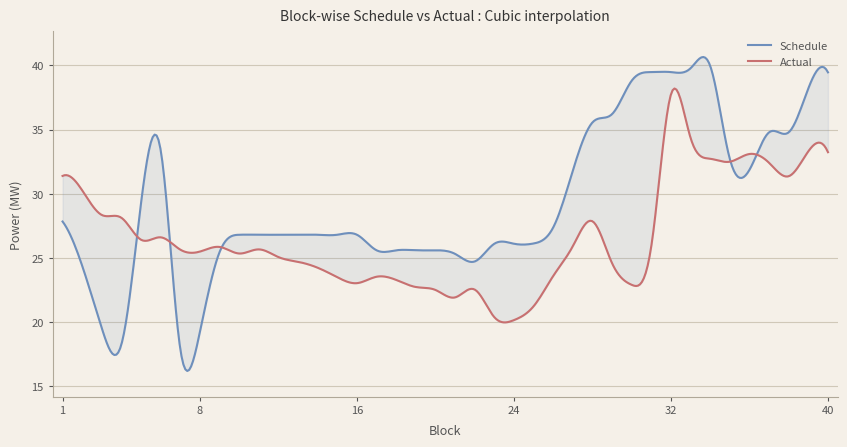

Where does the Schedule series first go above 26?

1